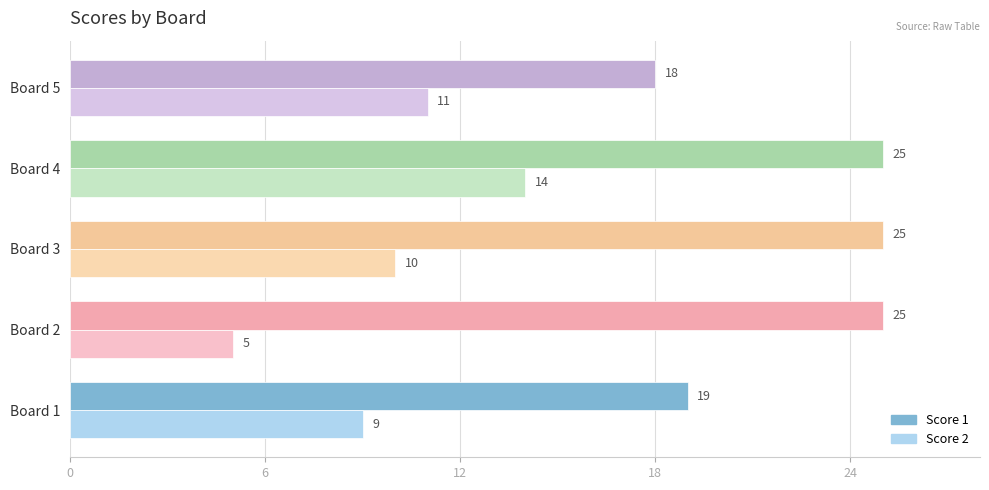

Between Board 1 and Board 5, which series saw the biggest shift?

Score 2